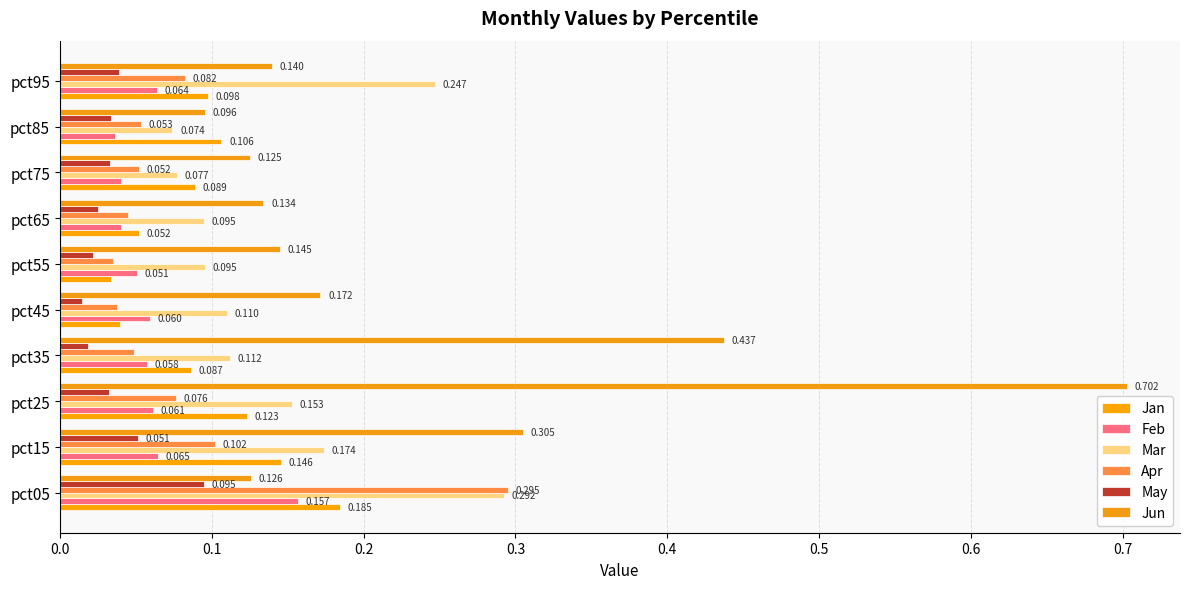

How many distinct data groups are displayed?

6